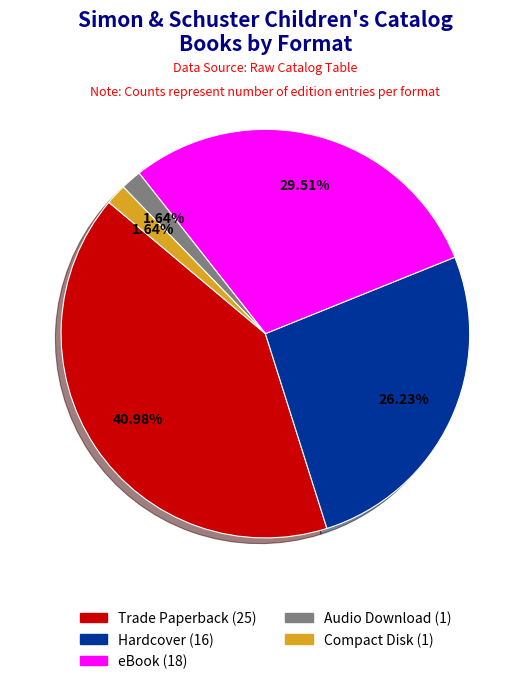

What portion of the pie excludes Audio Download?

98.4%